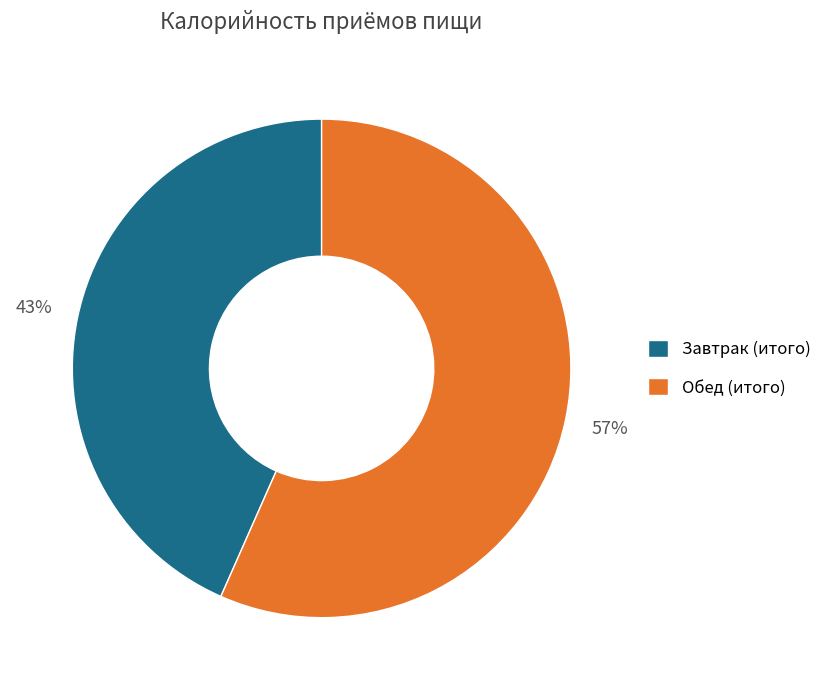

To the nearest percent, what portion does Обед (итого) represent?

57%